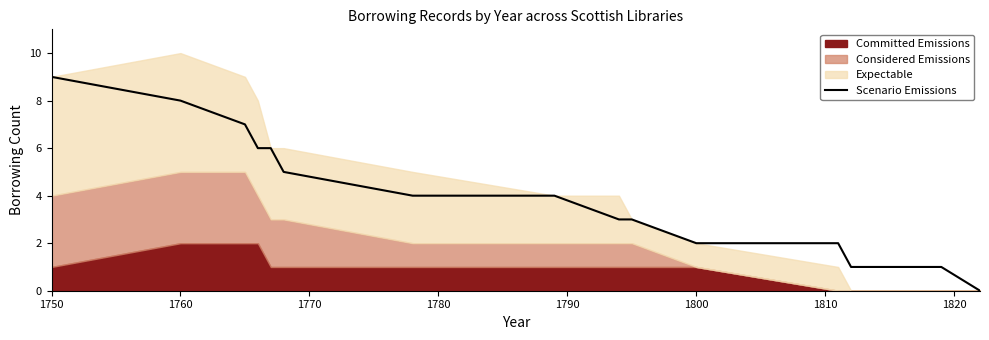

Which category has the highest value in the Scenario Emissions series?

1750